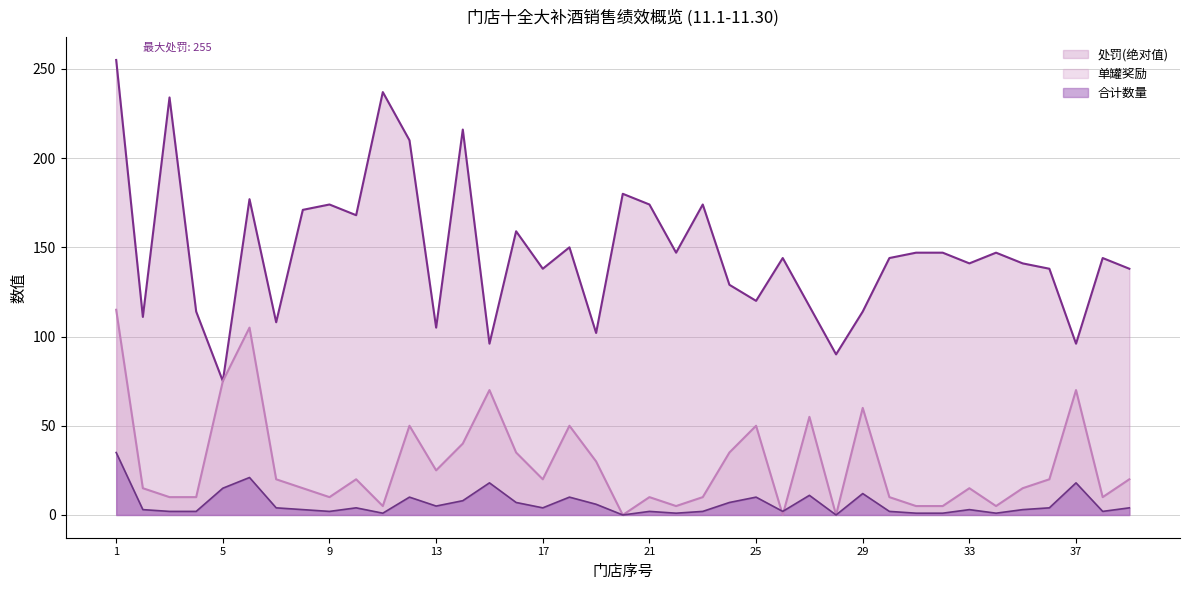

Reading right to left, extract all data points from this chart.

处罚: 39=138	38=144	37=96	36=138	35=141	34=147	33=141	32=147	31=147	30=144	29=114	28=90	27=117	26=144	25=120	24=129	23=174	22=147	21=174	20=180	19=102	18=150	17=138	16=159	15=96	14=216	13=105	12=210	11=237	10=168	9=174	8=171	7=108	6=177	5=75	4=114	3=234	2=111	1=255
合计数量: 39=4	38=2	37=18	36=4	35=3	34=1	33=3	32=1	31=1	30=2	29=12	28=0	27=11	26=2	25=10	24=7	23=2	22=1	21=2	20=0	19=6	18=10	17=4	16=7	15=18	14=8	13=5	12=10	11=1	10=4	9=2	8=3	7=4	6=21	5=15	4=2	3=2	2=3	1=35
单罐奖励: 39=20	38=10	37=70	36=20	35=15	34=5	33=15	32=5	31=5	30=10	29=60	28=0	27=55	26=0	25=50	24=35	23=10	22=5	21=10	20=0	19=30	18=50	17=20	16=35	15=70	14=40	13=25	12=50	11=5	10=20	9=10	8=15	7=20	6=105	5=75	4=10	3=10	2=15	1=115